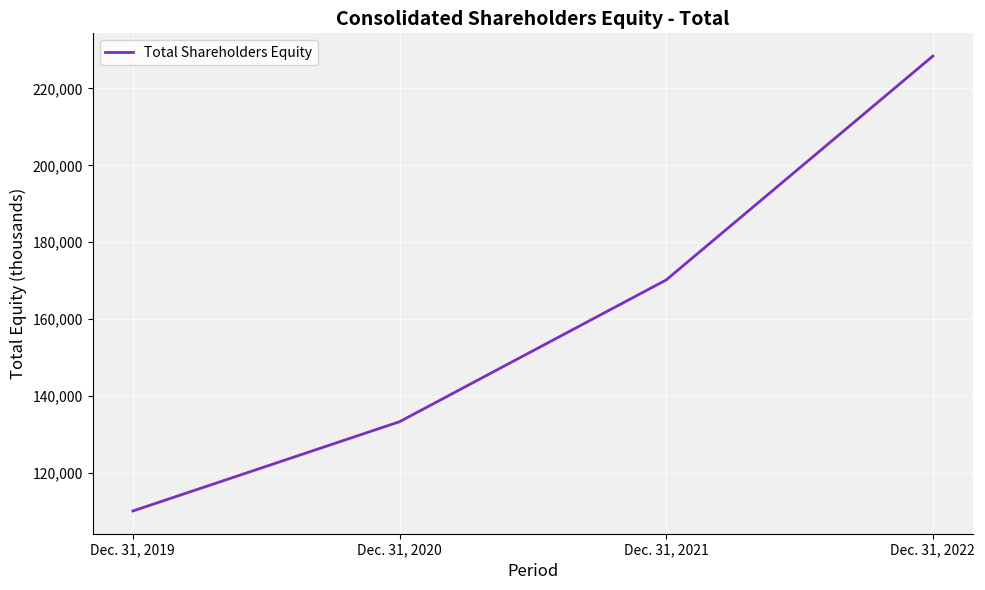

List the labels in order of value, largest first.

Dec. 31, 2022, Dec. 31, 2021, Dec. 31, 2020, Dec. 31, 2019